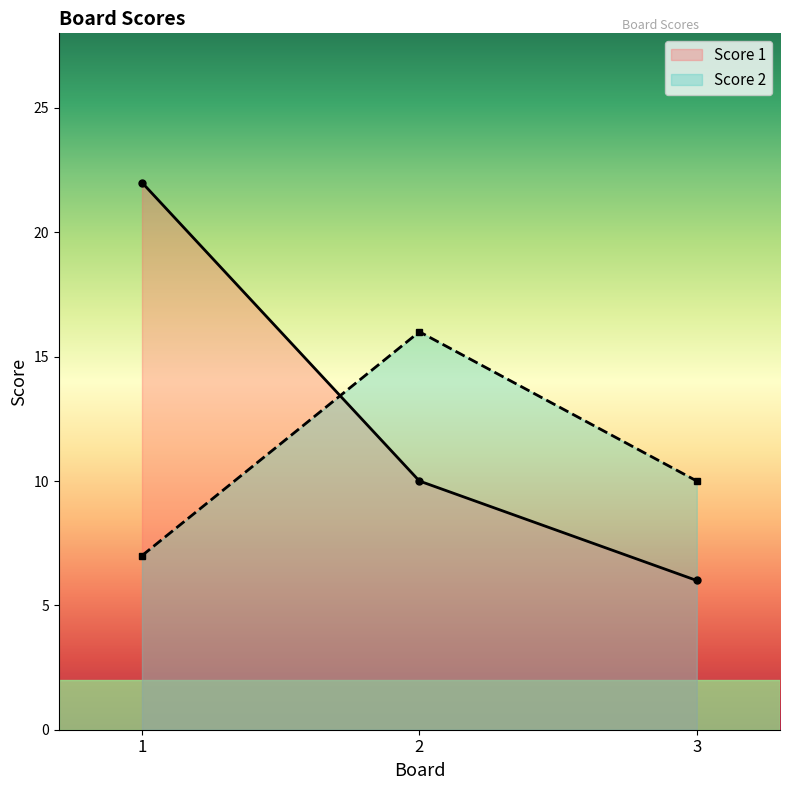

Reading right to left, extract all data points from this chart.

Score 1: 6	10	22
Score 2: 10	16	7